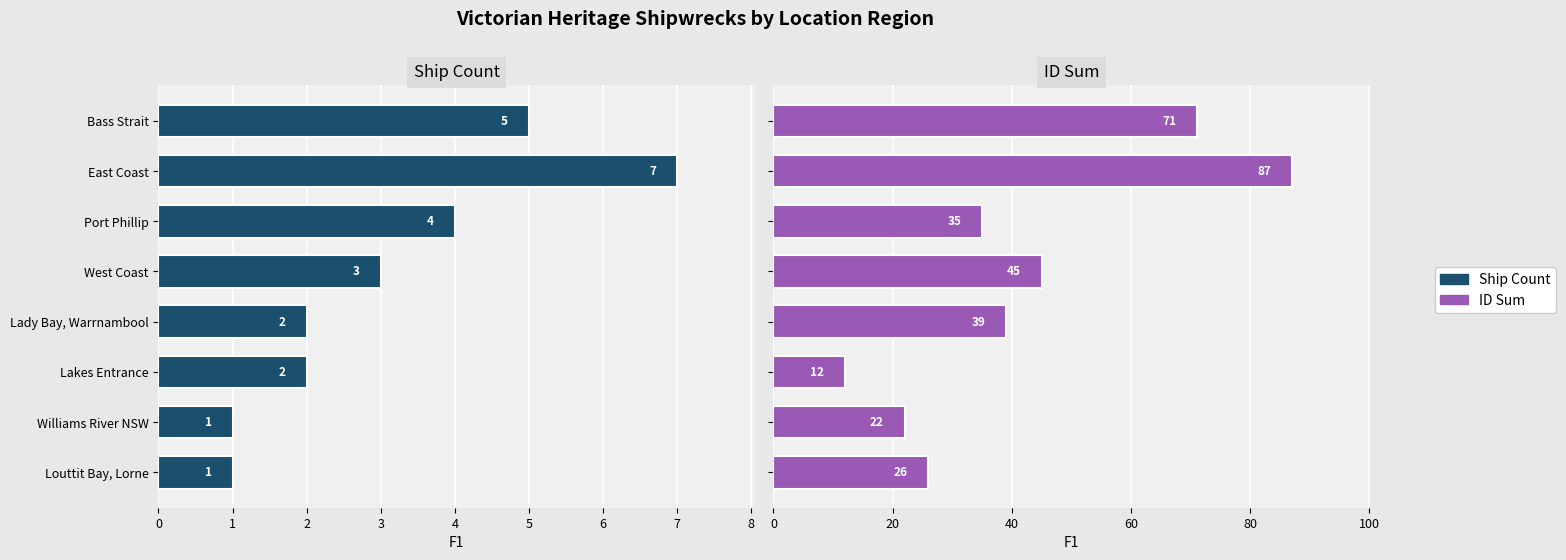

Between East Coast and West Coast, which series saw the biggest shift?

ID Sum